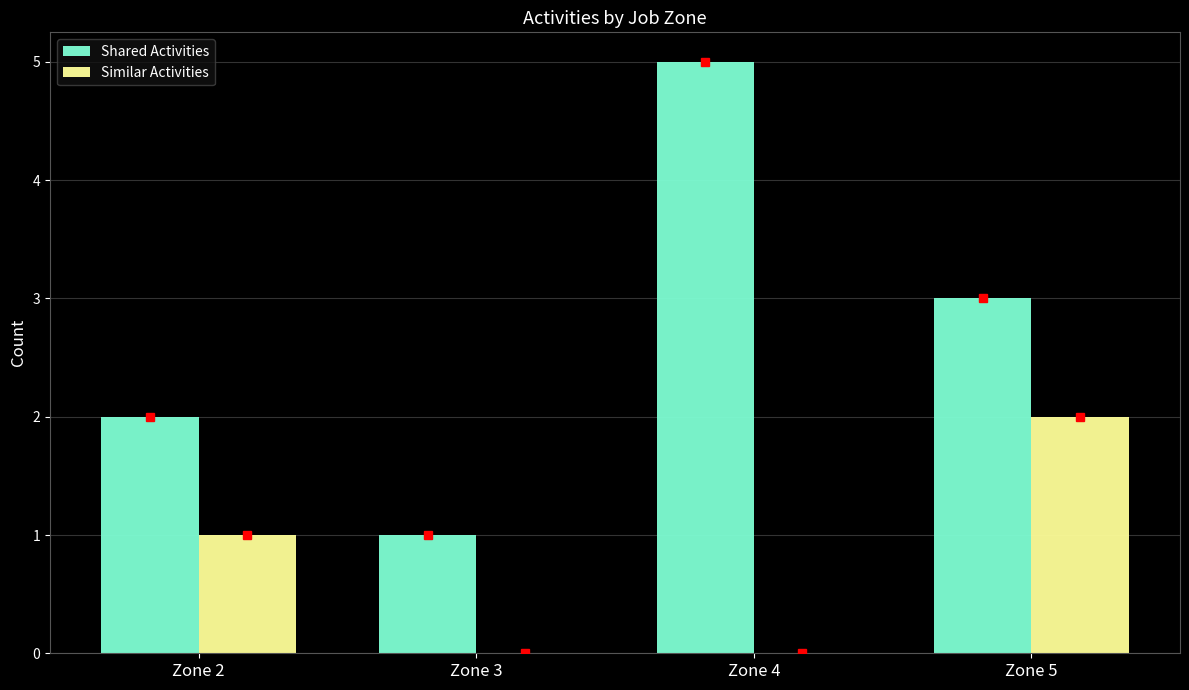

How many data points does each series have?

4